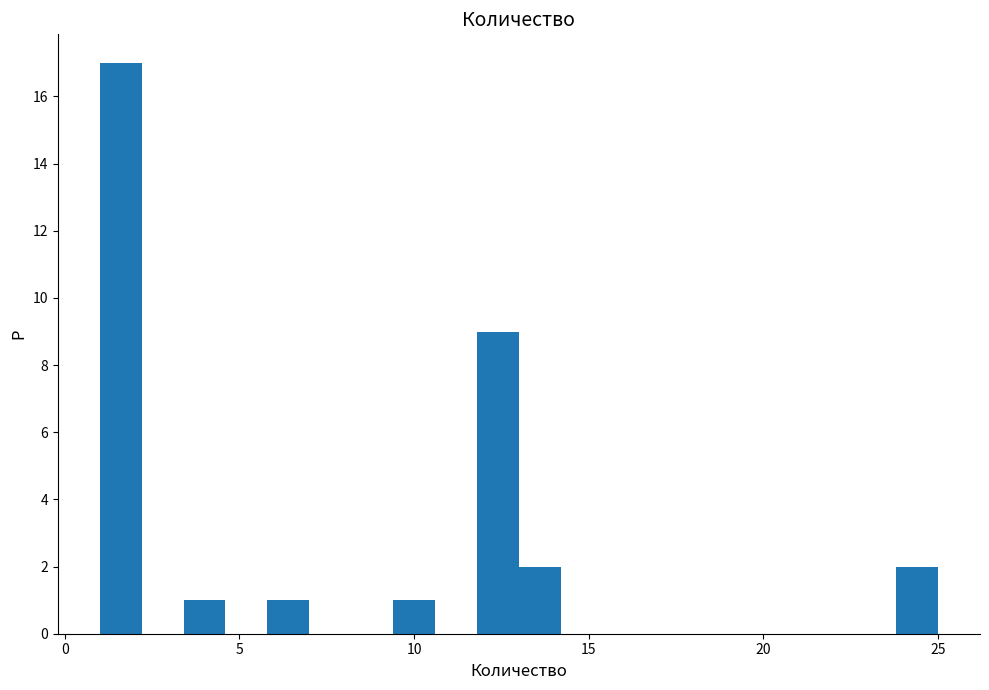

Around what value on the x-axis is the tallest bar? Give the approximate position of its centre, as read against the axis.

1.5